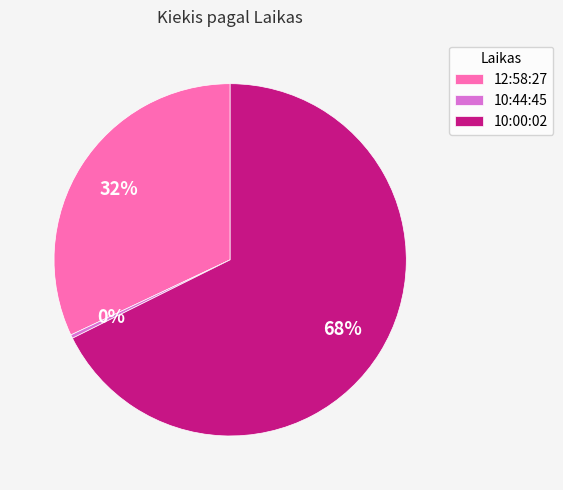

To the nearest percent, what is the combined percentage of 12:58:27 and 10:00:02?

100%